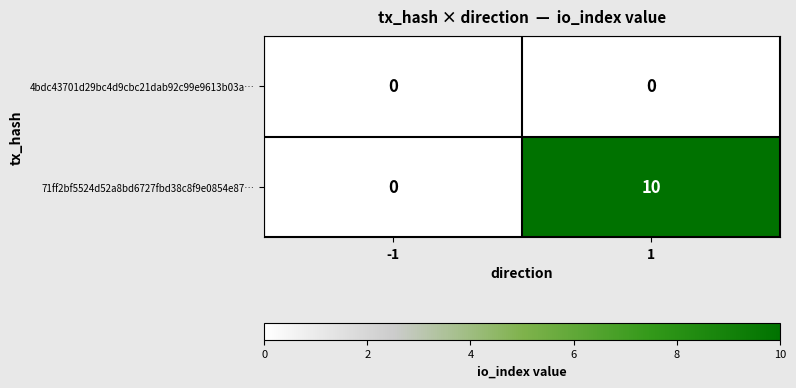

Is it true that 4bdc43701d29bc4d9cbc21dab92c99e9613b03a… equals 0 at 1?

True